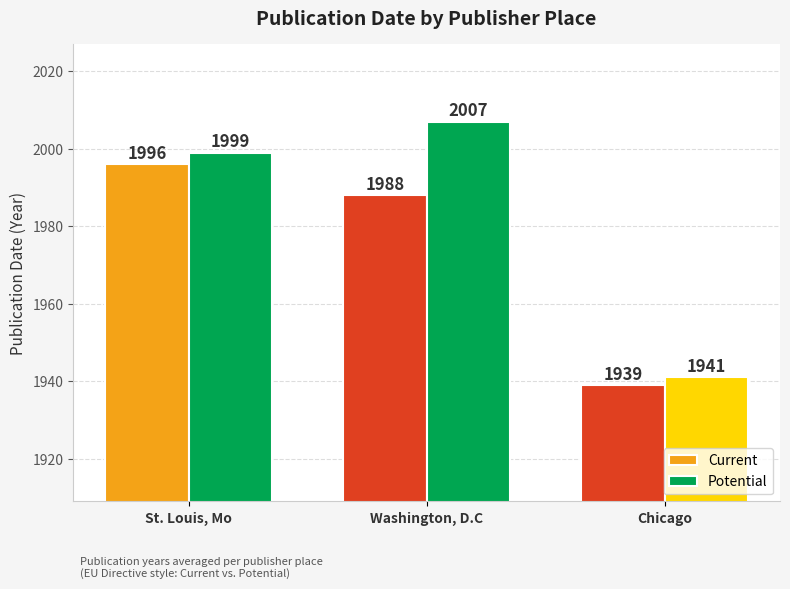

What is the average value of the Current series?

1974